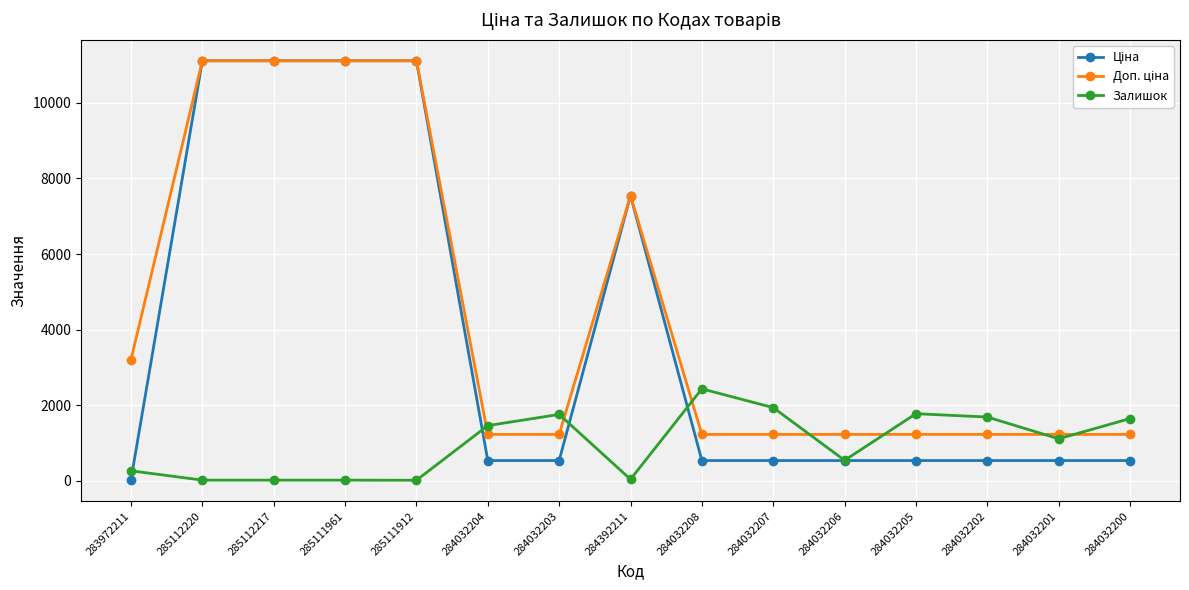

At how many categories does at least one series exceed 5894?

5